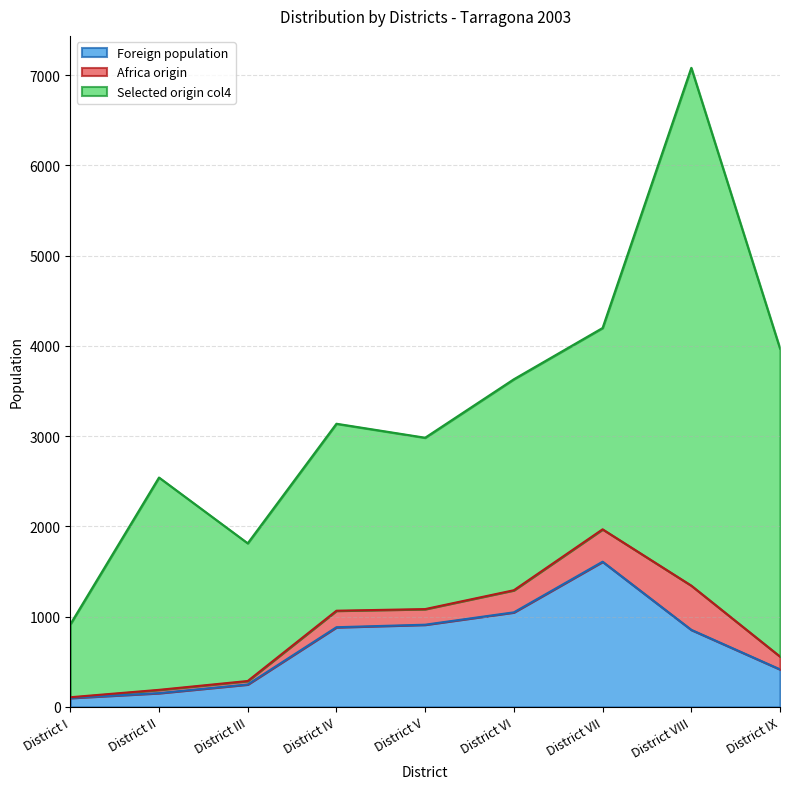

What is the difference between the Foreign population values at District II and District VIII?

701